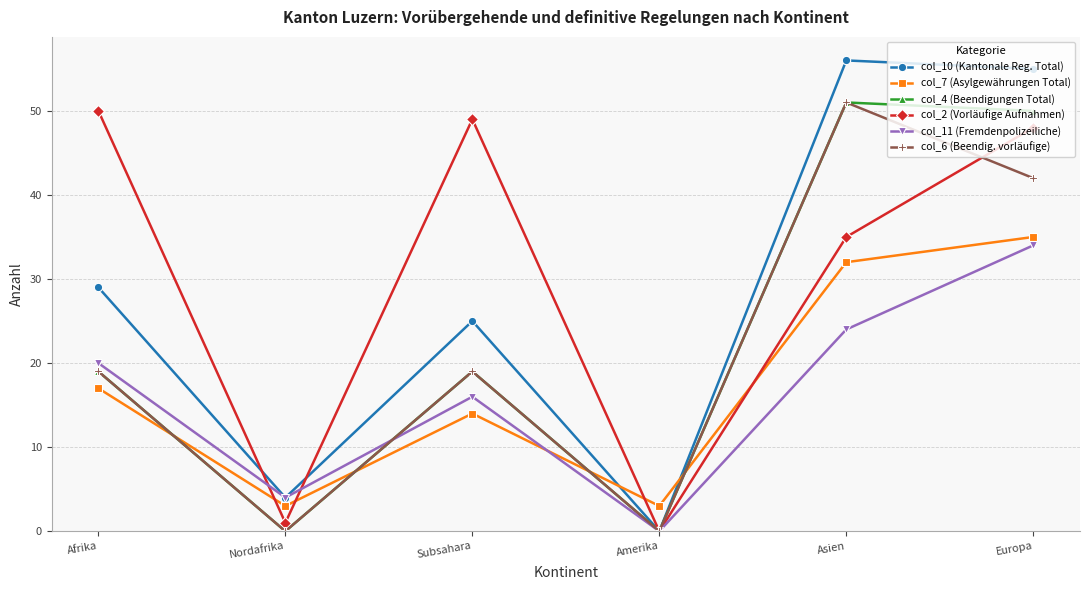

True or false: col_6 (Beendig. vorläufige) has a value of 51 at Asien.

True